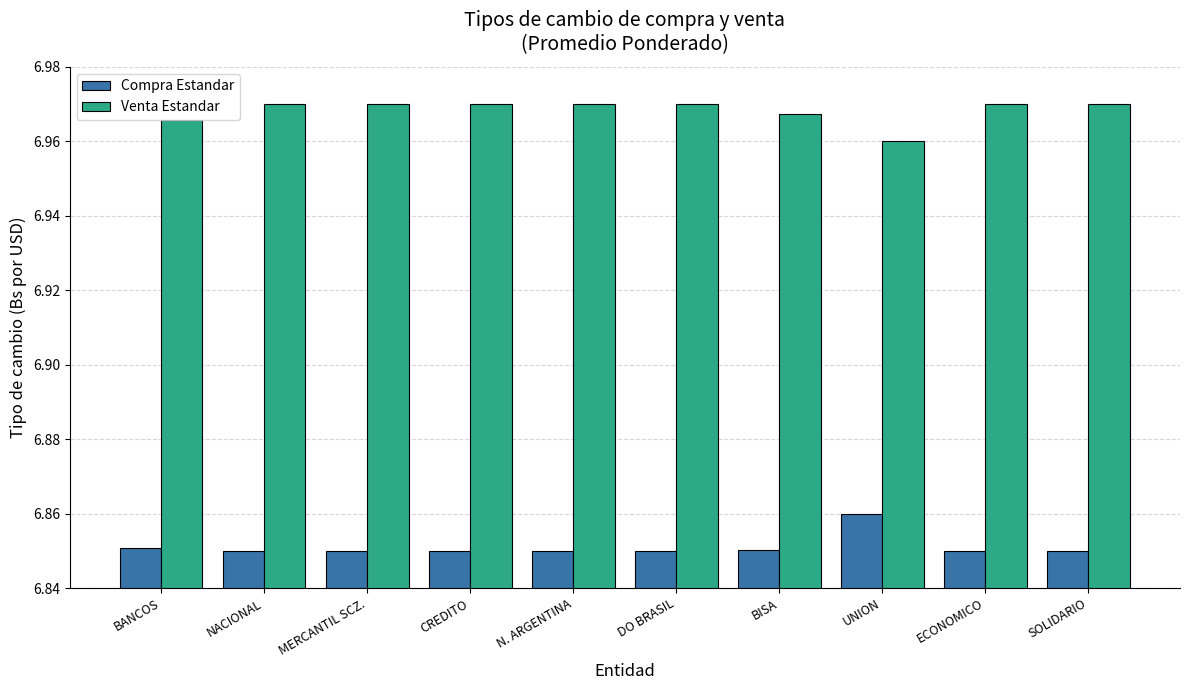

What is the label of the 3rd bar from the right?

UNION